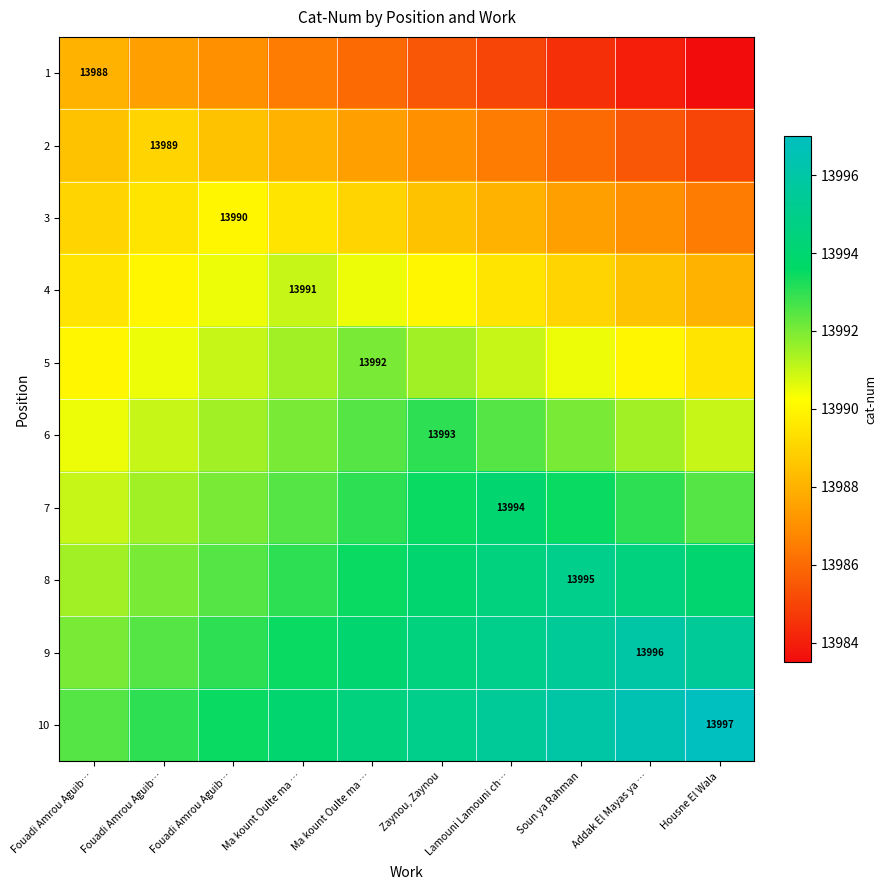

The value of 9 at Lamouni Lamouni ch… is 13995.0. True or false?

True